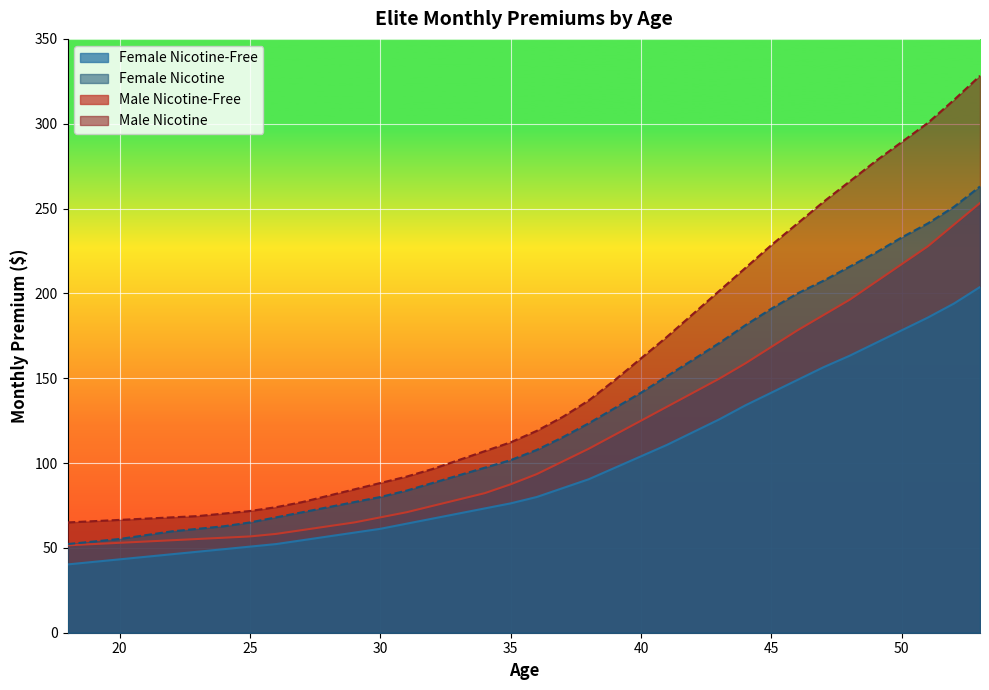

True or false: Female Nicotine and Male Nicotine cross at least once.

False